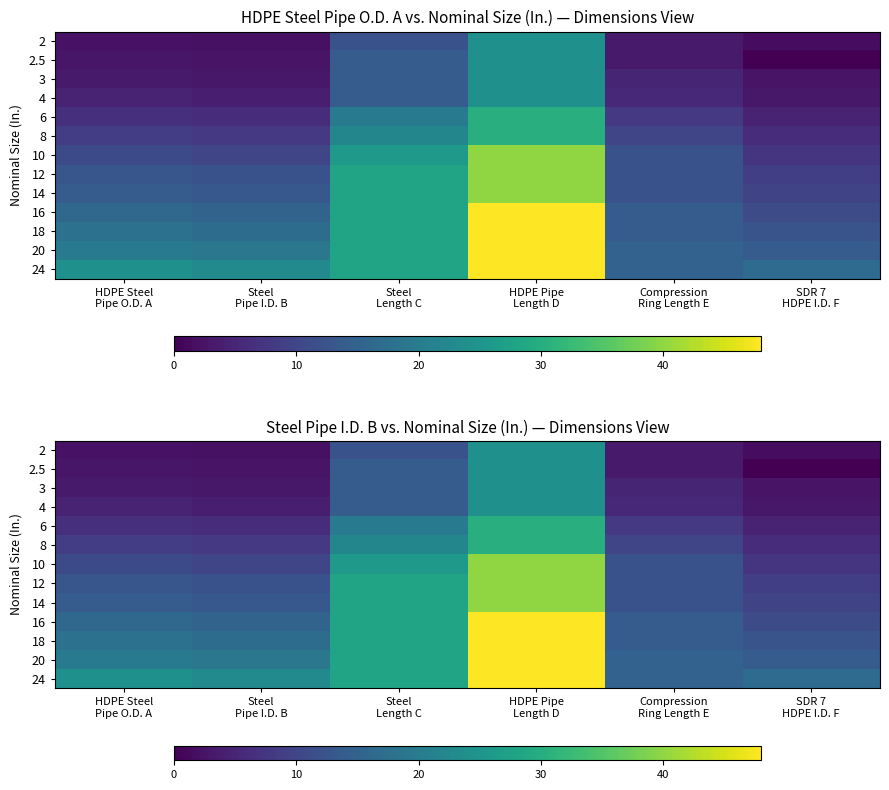

Which category has the highest value across all series?

HDPE Pipe
Length D